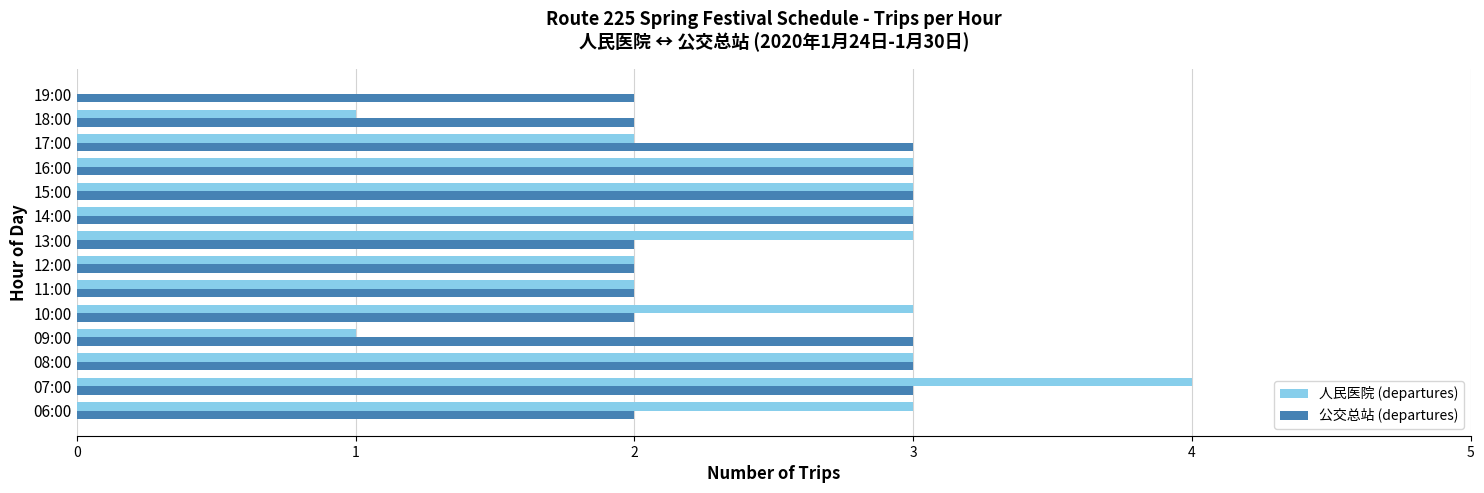

At which category is the sum across all series the highest?

07:00